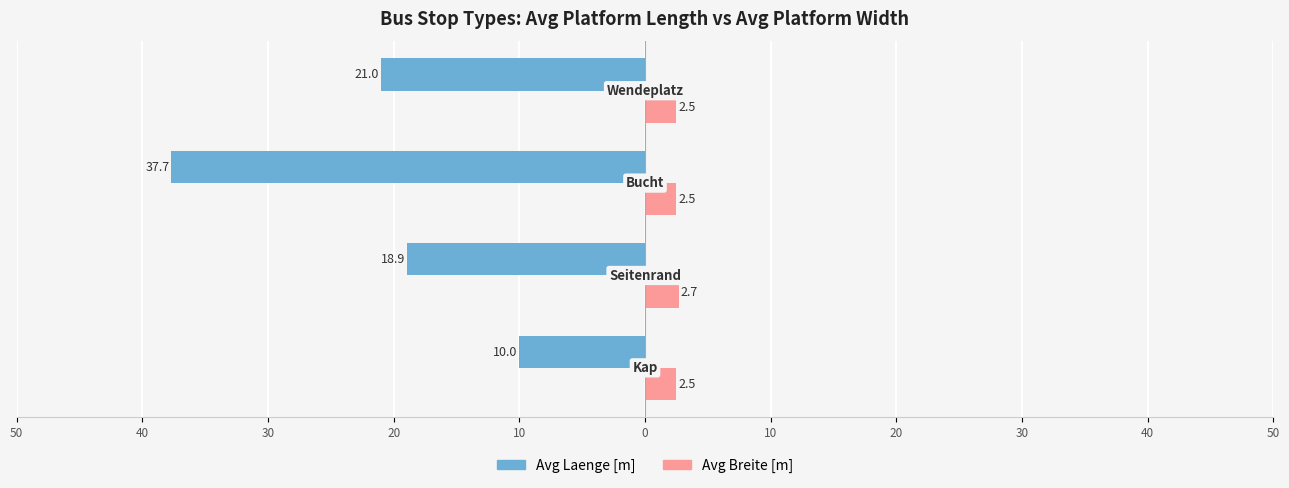

What are all the series names shown in the legend?

Avg Laenge [m], Avg Breite [m]